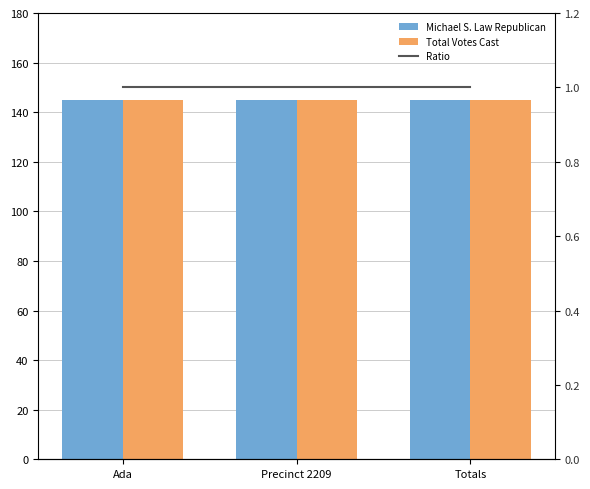

Rank the categories by Michael S. Law Republican value from lowest to highest.

Ada, Precinct 2209, Totals